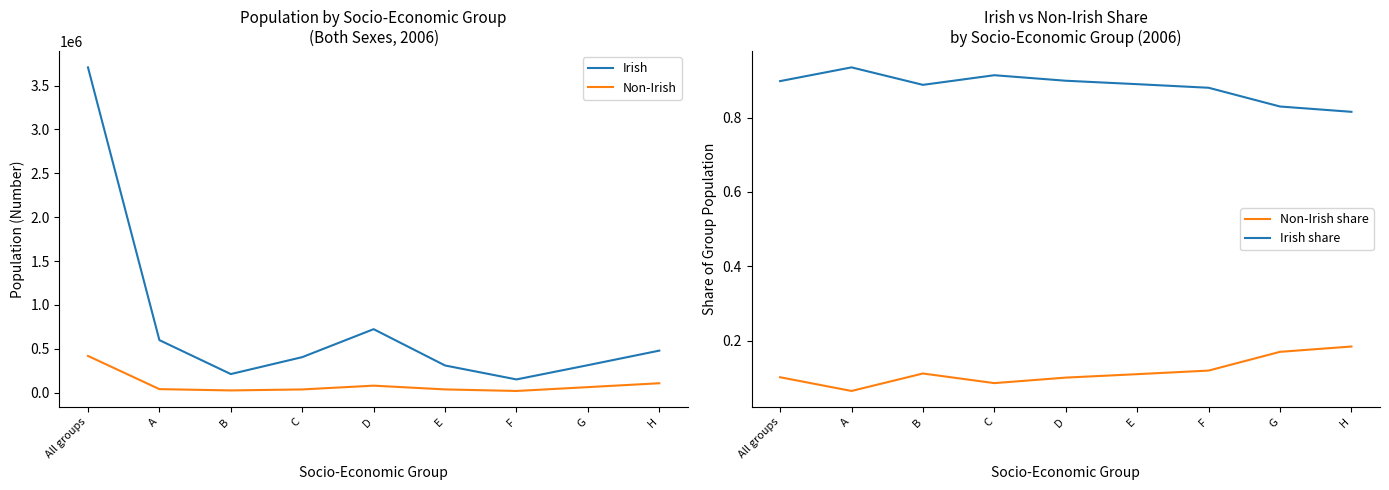

True or false: Non-Irish and Non-Irish share intersect in this chart.

False